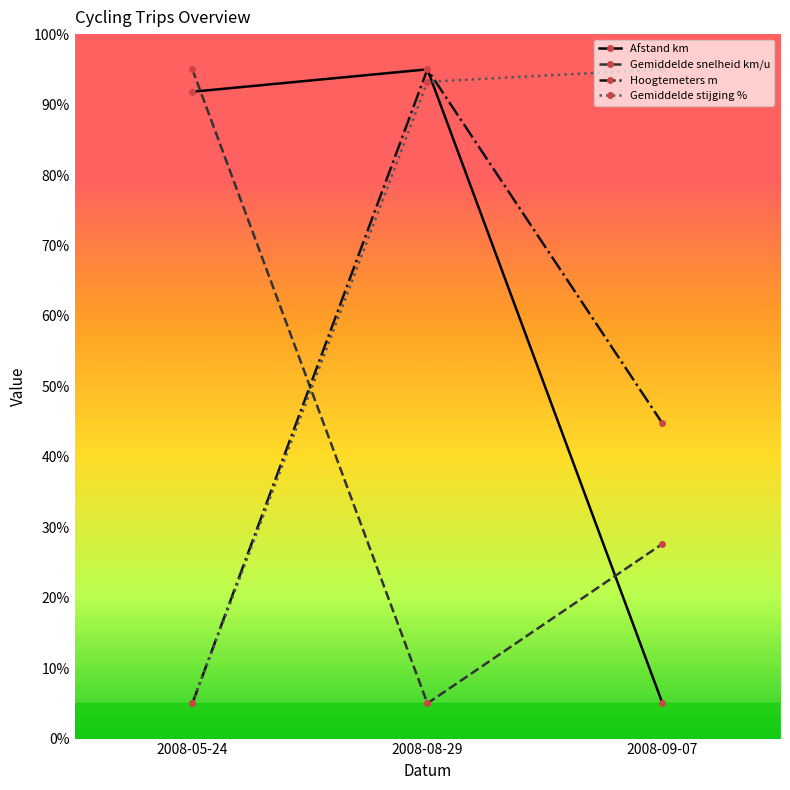

Is it true that Gemiddelde snelheid km/u equals 162.2 at 2008-05-24?

False